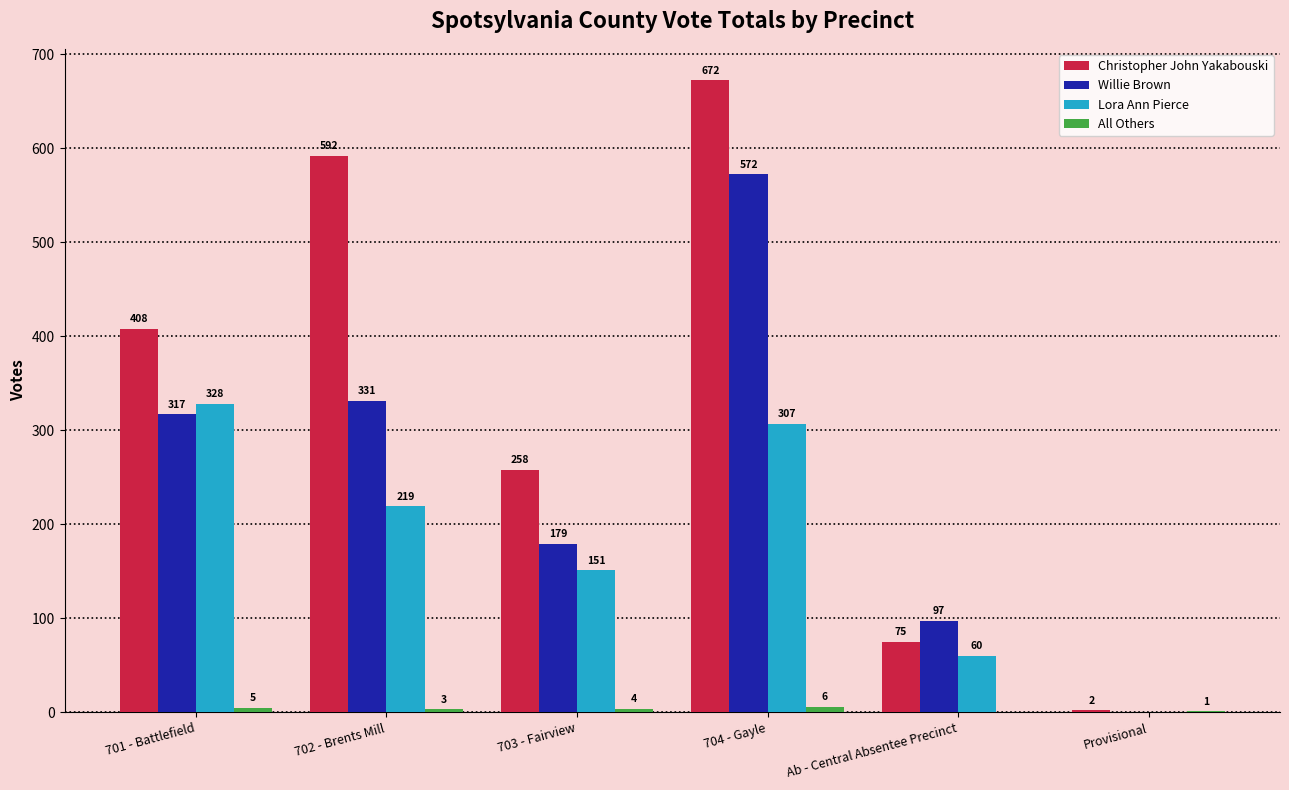

True or false: Willie Brown has a value of 124 at 701 - Battlefield.

False